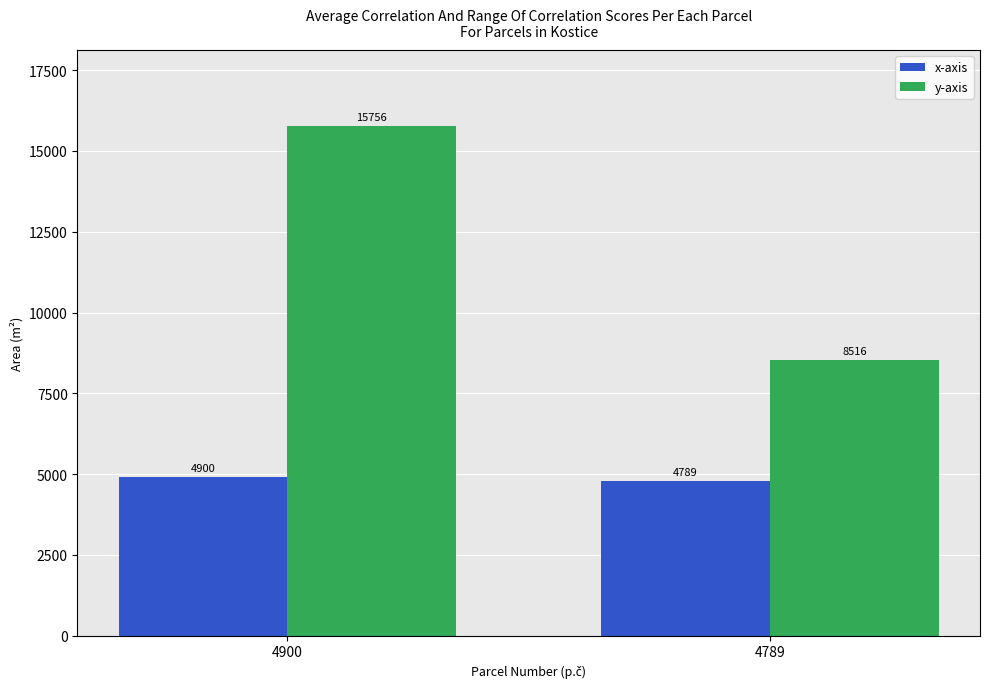

What is the difference between the maximum and minimum values in the x-axis series?

111